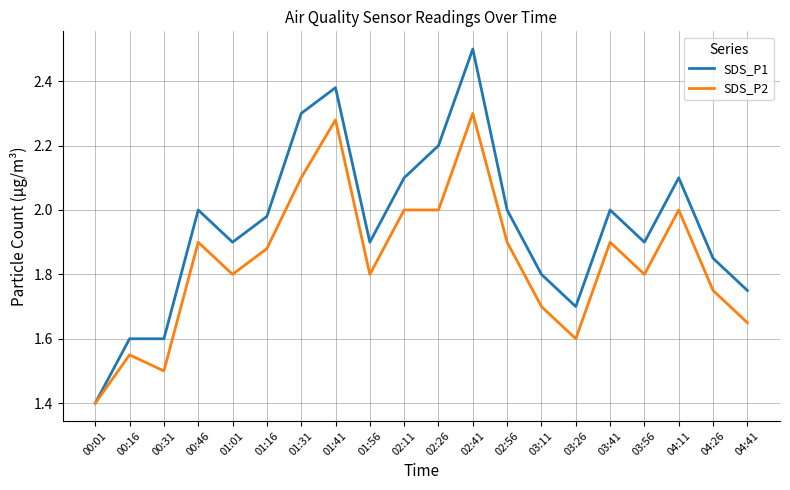

Which series has the largest range (max minus min)?

SDS_P1